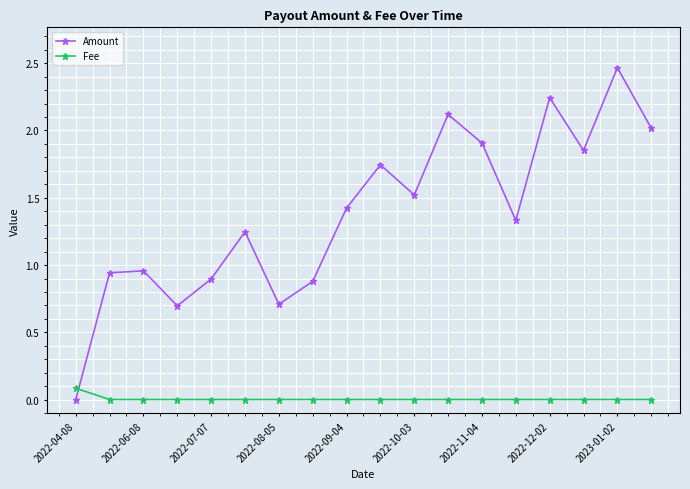

Which series ends up on top after the final intersection of Fee and Amount?

Amount